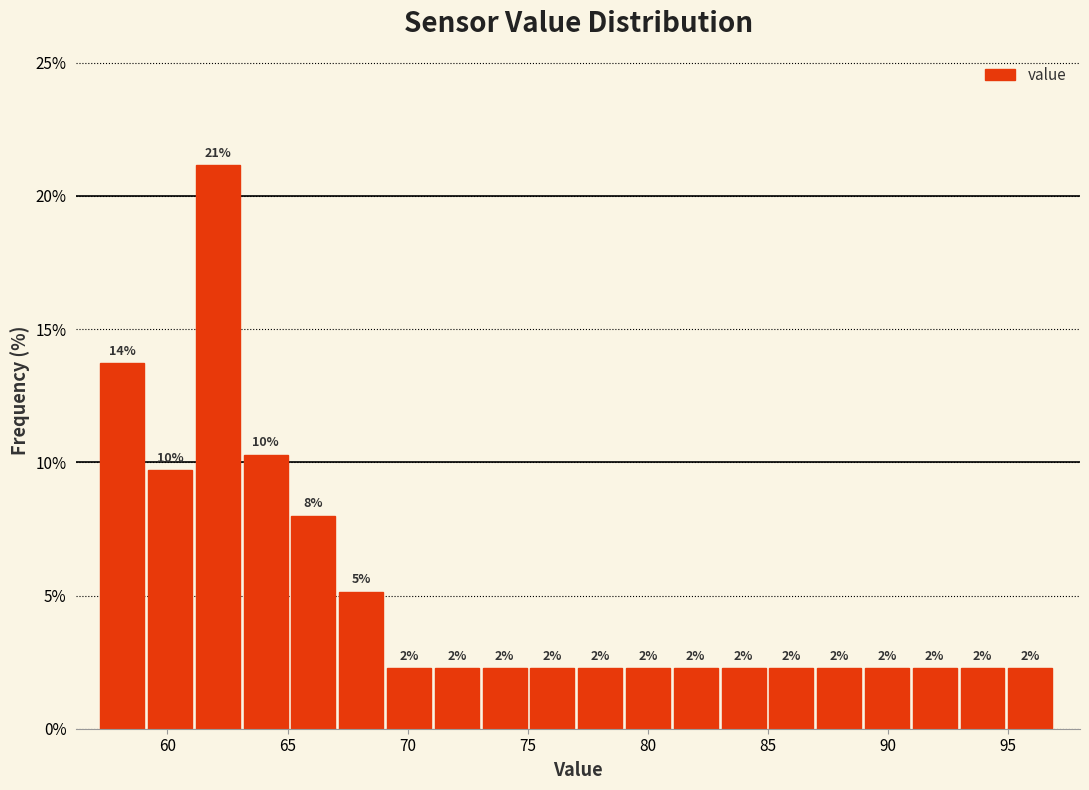

Read against the x-axis, roughly where is the centre of the tallest bar?

62.0